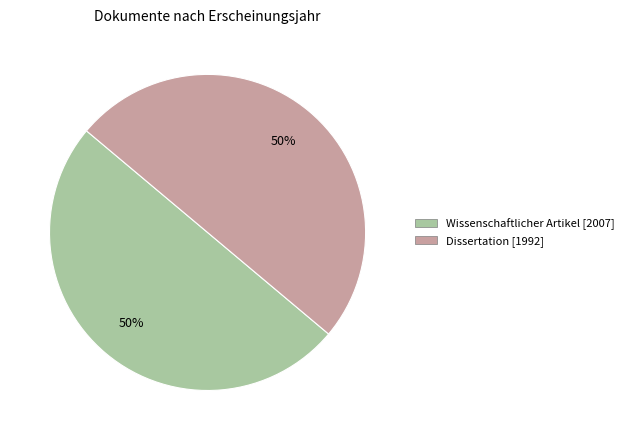

Count the number of slices in the pie.

2